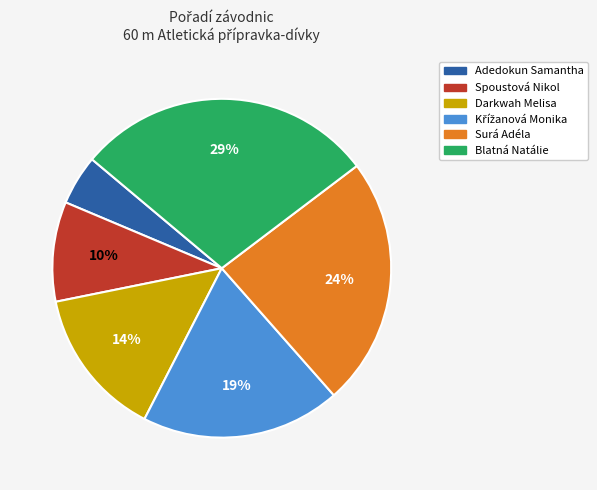

Is there any slice that represents more than half of the pie?

No